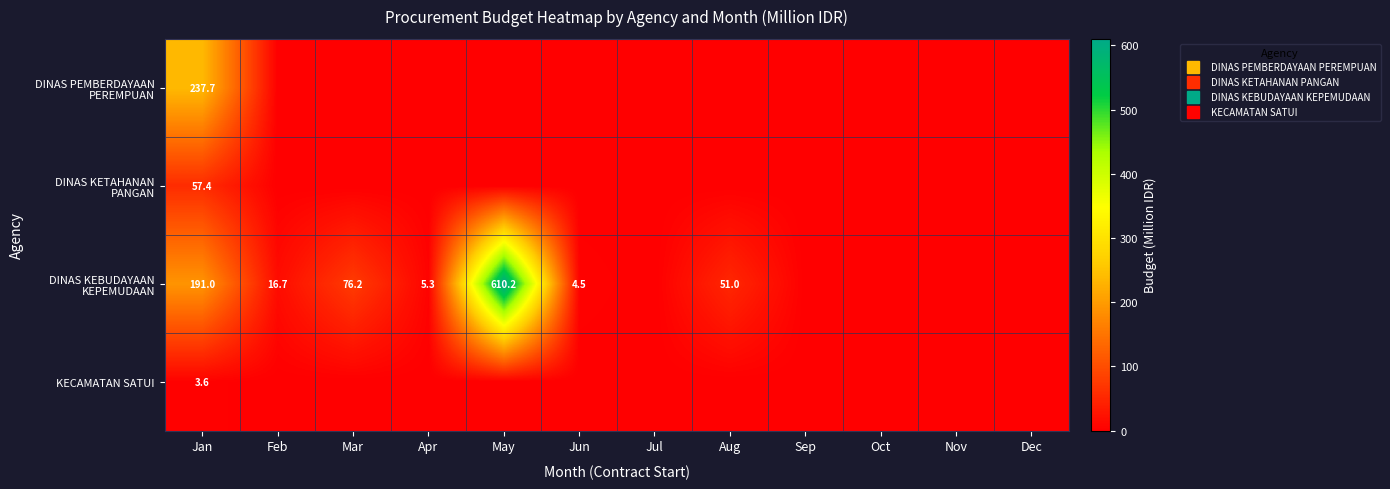

How many positive values does the DINAS KEBUDAYAAN KEPEMUDAAN series have?

7